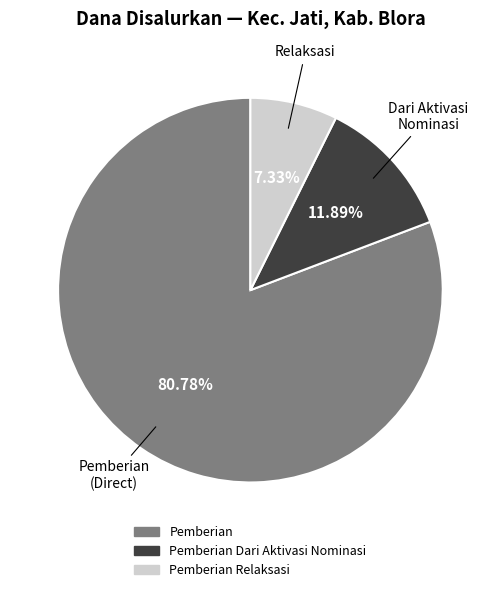

Is there any slice that represents more than half of the pie?

Yes